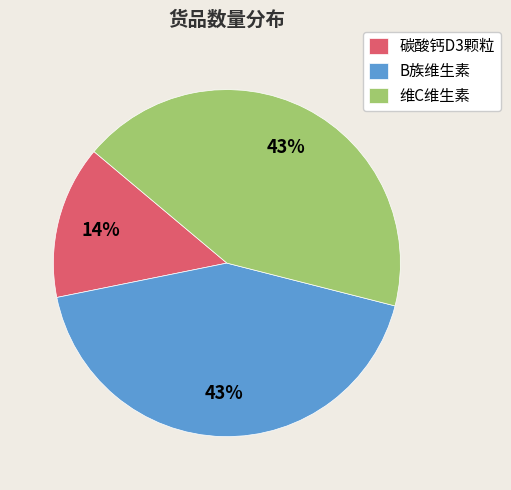

To the nearest percent, what is the combined percentage of B族维生素 and 碳酸钙D3颗粒?

57%